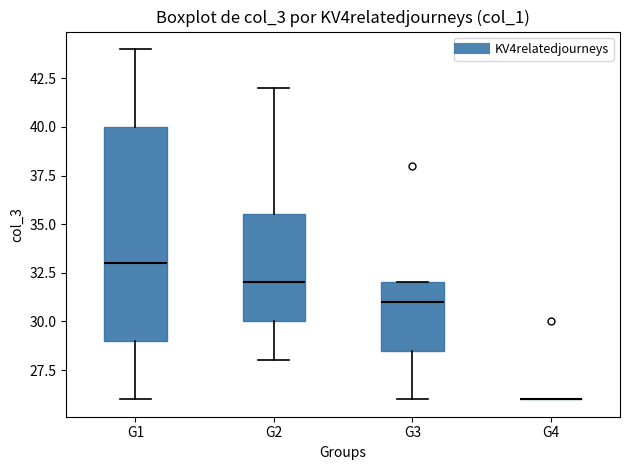

Reading left to right, read every box against the y-axis: the position of its median line, the range the box covers, and the ends of its whiskers. The values are not printed on the chart, so give them approximately, as read against the axis.

G1: median 33.0, box 29.0 to 40.0, whiskers 26.0 to 44.0
G2: median 32.0, box 30.0 to 35.5, whiskers 28.0 to 42.0
G3: median 31.0, box 28.5 to 32.0, whiskers 26.0 to 32.0
G4: box collapsed to a line at 26.0, whiskers 26.0 to 26.0